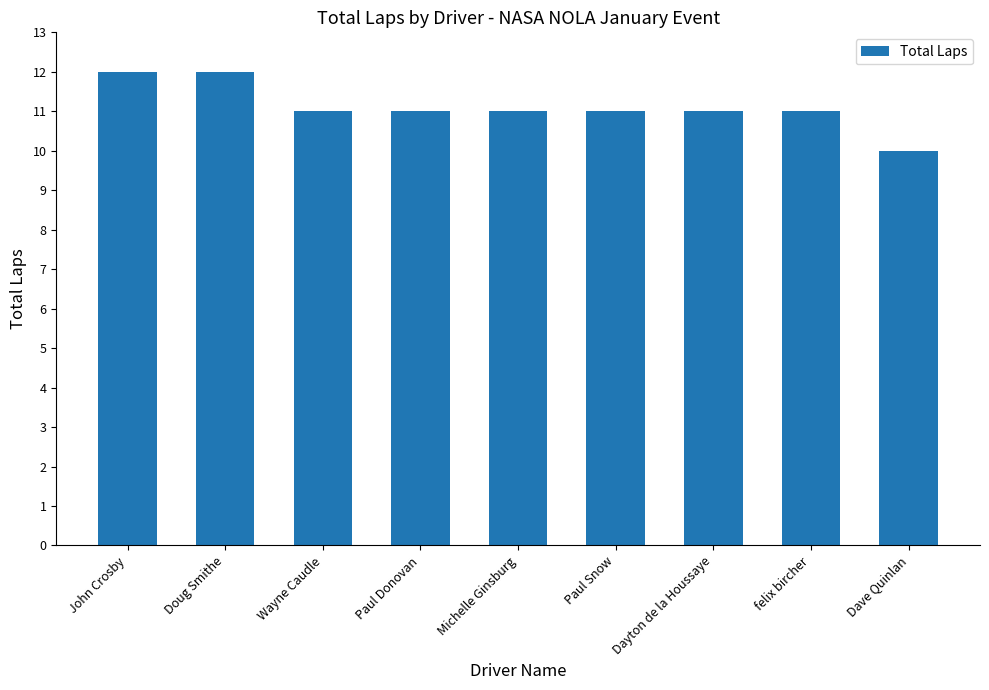

What is the minimum value shown in the chart?

10